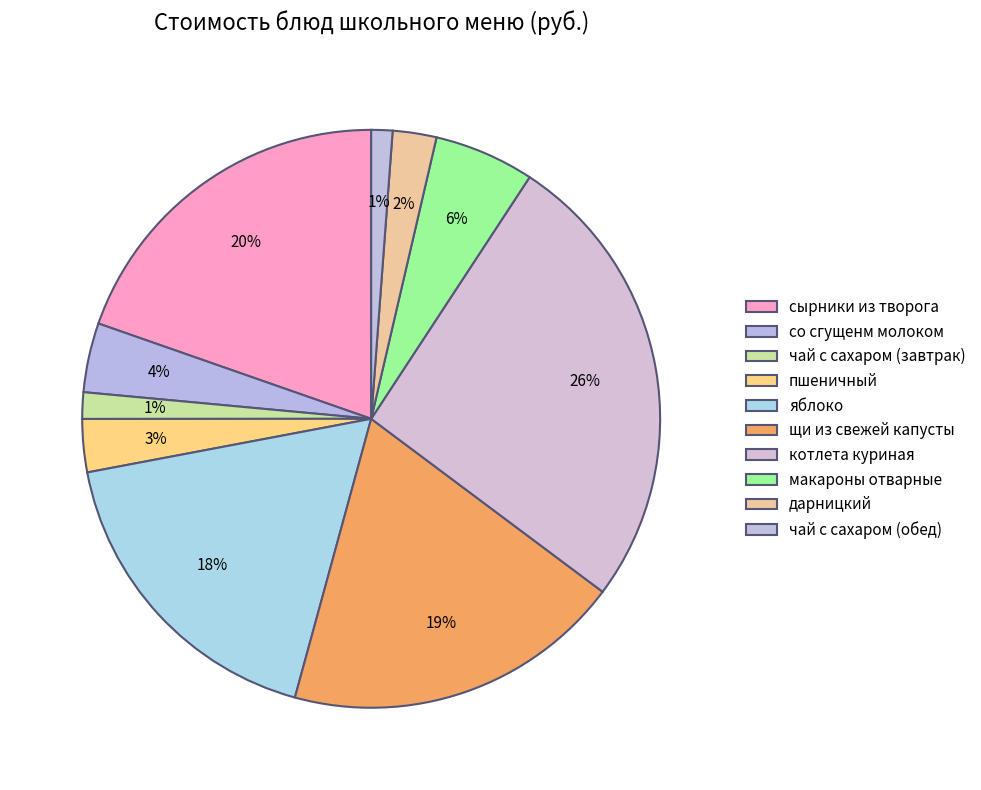

What portion of the pie excludes макароны отварные?

94.4%